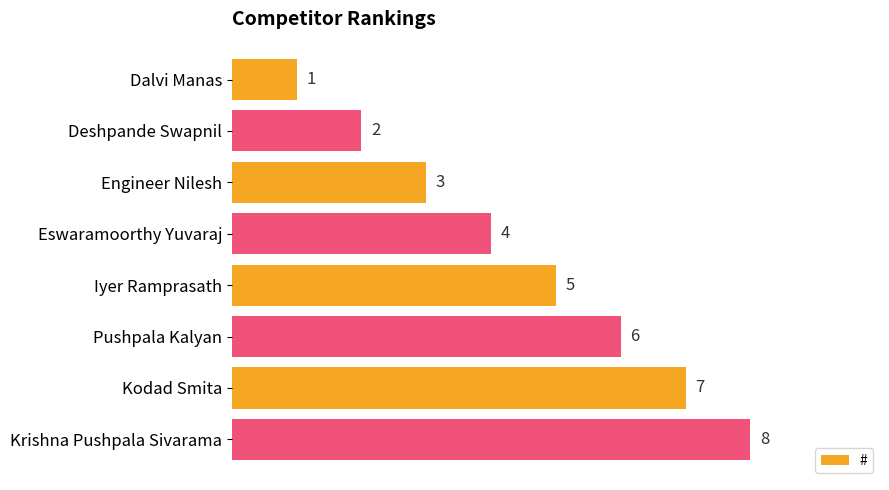

What is the sum of all values?

36